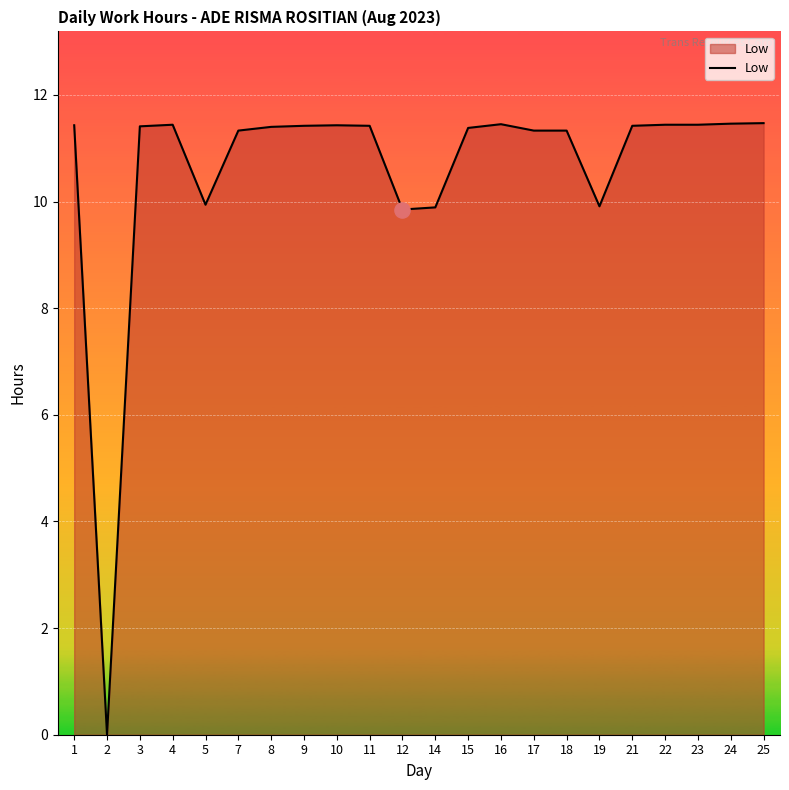

Between 4 and 7, which is larger?

4